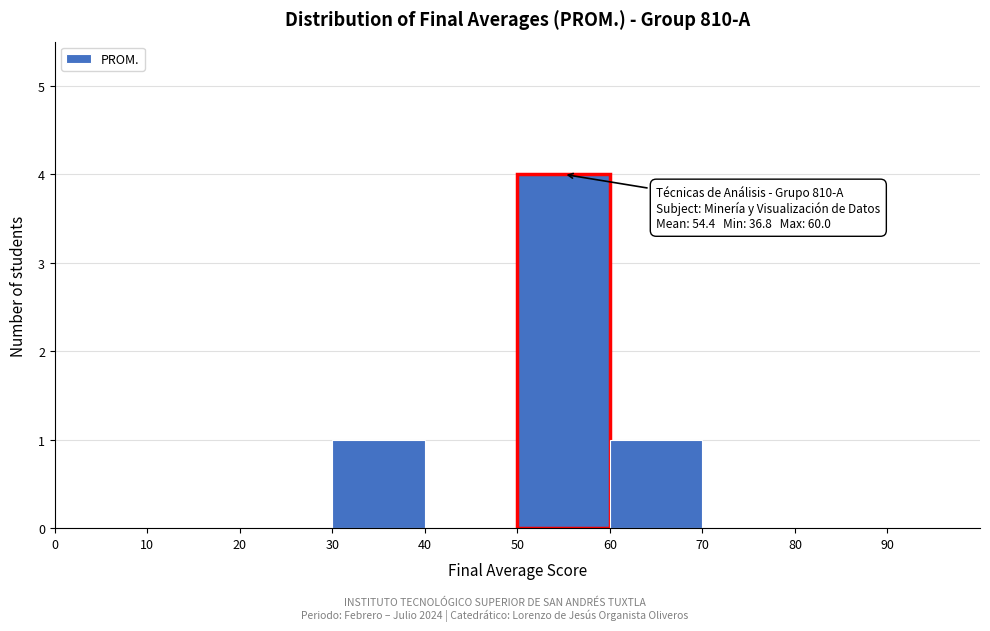

Which range on the x-axis has the tallest bar?

50 to 60